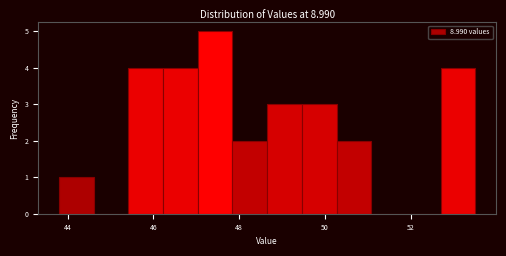

What is the height of the bar covering 47.8 to 48.6 on the x-axis? Neither the bar edges nor the heights are printed on the chart, so give them approximately, as read against the axes.

2